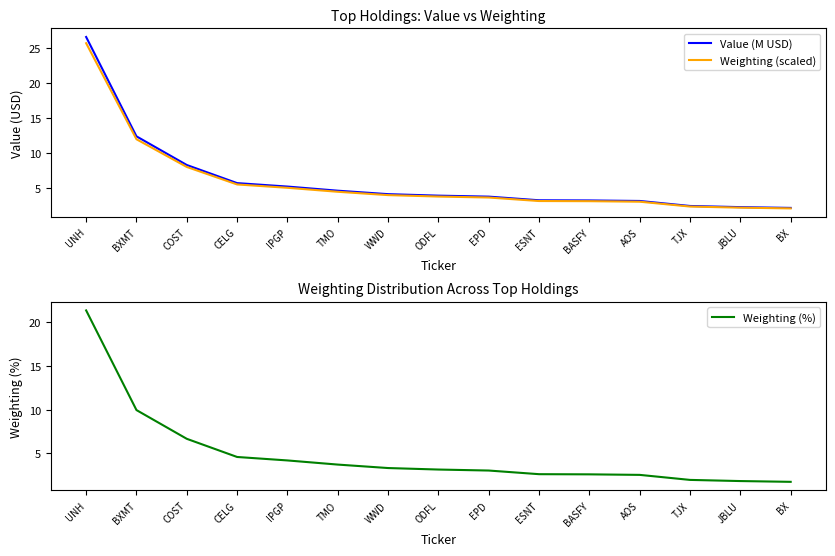

The value of Weighting (scaled) at AOS is 4.2. True or false?

False